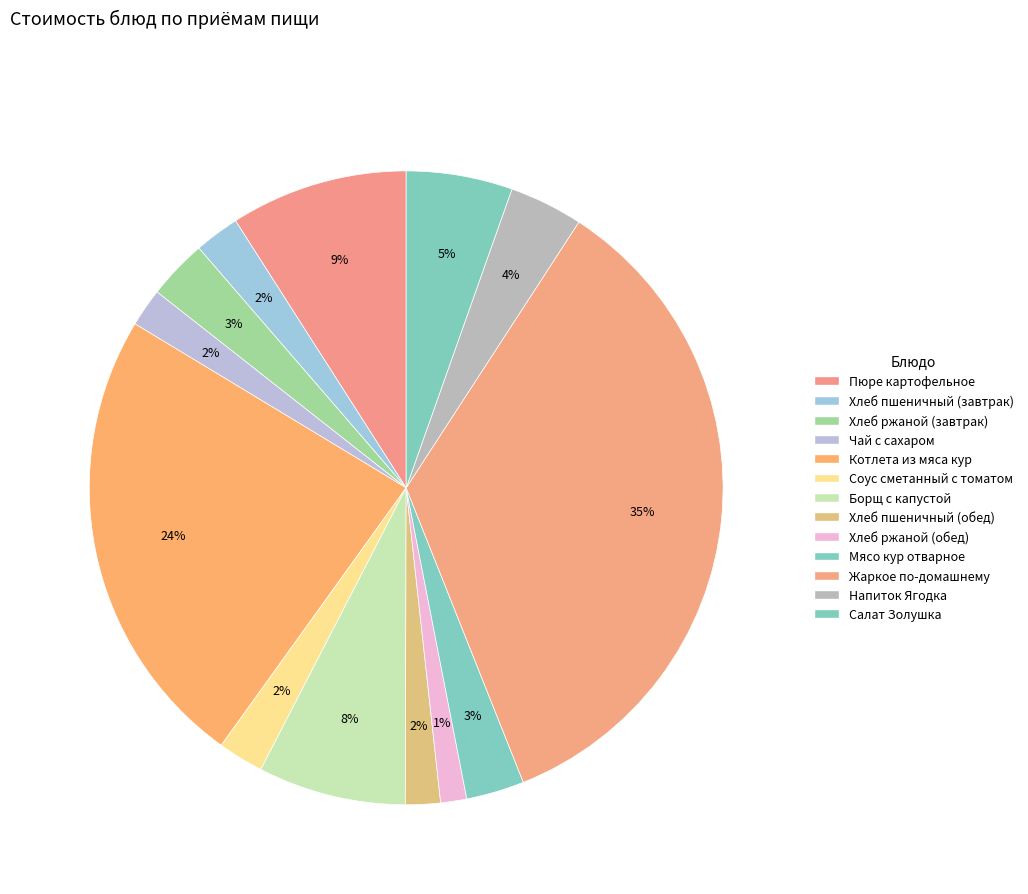

Count the number of slices in the pie.

13